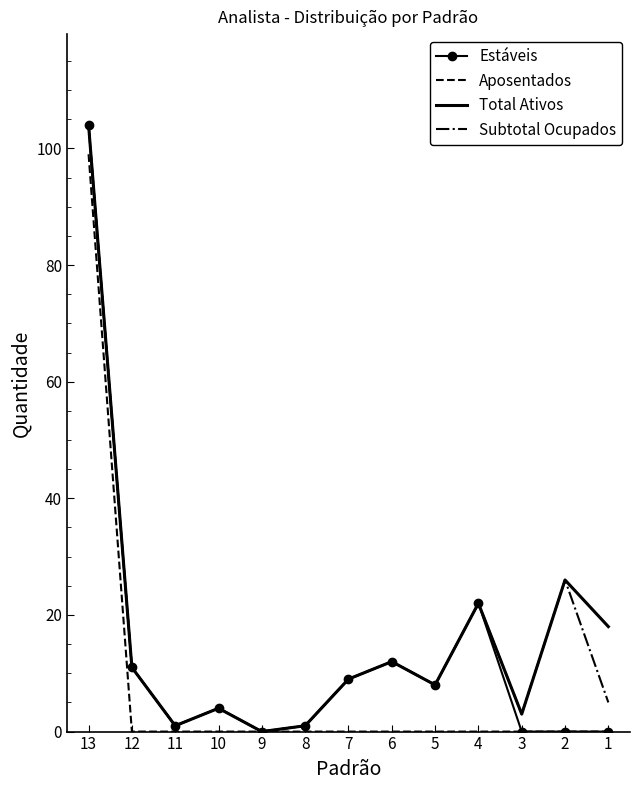

Reading left to right, transcribe all the data shown in this chart.

Estáveis: 13=104	12=11	11=1	10=4	9=0	8=1	7=9	6=12	5=8	4=22	3=0	2=0	1=0
Aposentados: 13=99	12=0	11=0	10=0	9=0	8=0	7=0	6=0	5=0	4=0	3=0	2=0	1=0
Total Ativos: 13=104	12=11	11=1	10=4	9=0	8=1	7=9	6=12	5=8	4=22	3=3	2=26	1=18
Subtotal Ocupados: 13=104	12=11	11=1	10=4	9=0	8=1	7=9	6=12	5=8	4=22	3=3	2=26	1=5